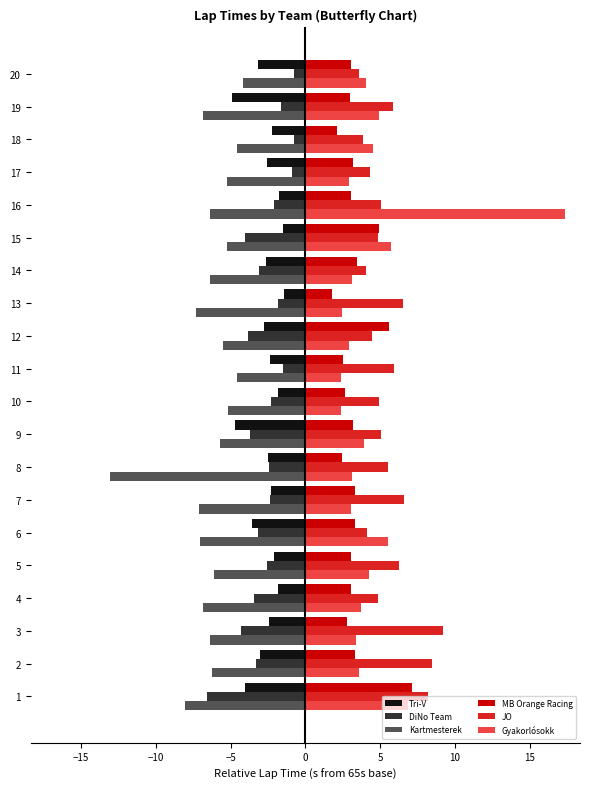

What is the difference between the JO values at 16 and 12?

0.6